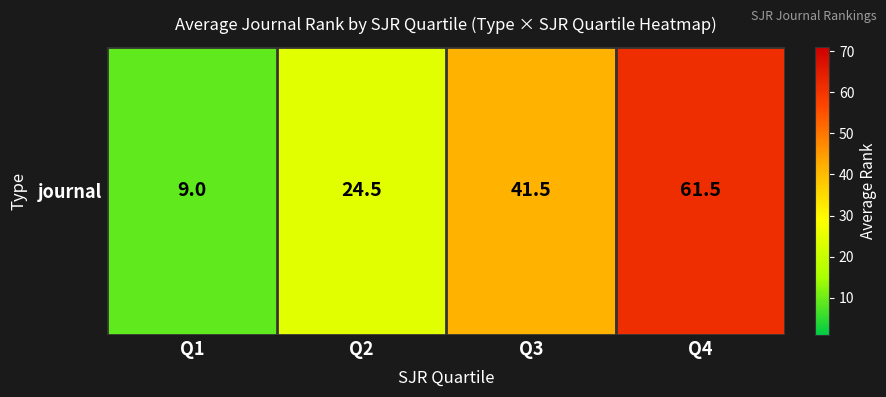

Reading right to left, what are all the values shown in this chart?

Q4=61.5	Q3=41.5	Q2=24.5	Q1=9.0